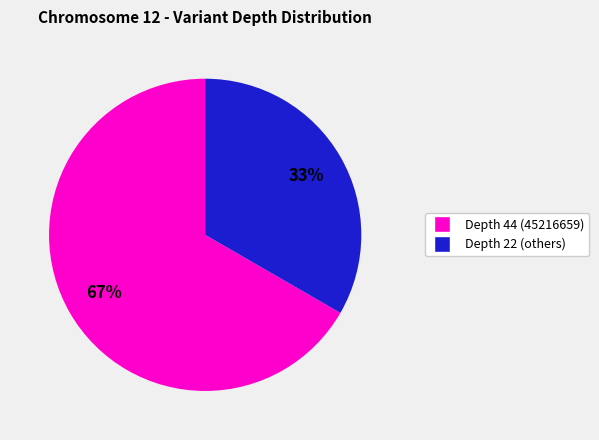

To the nearest percent, what is the average slice percentage?

50%